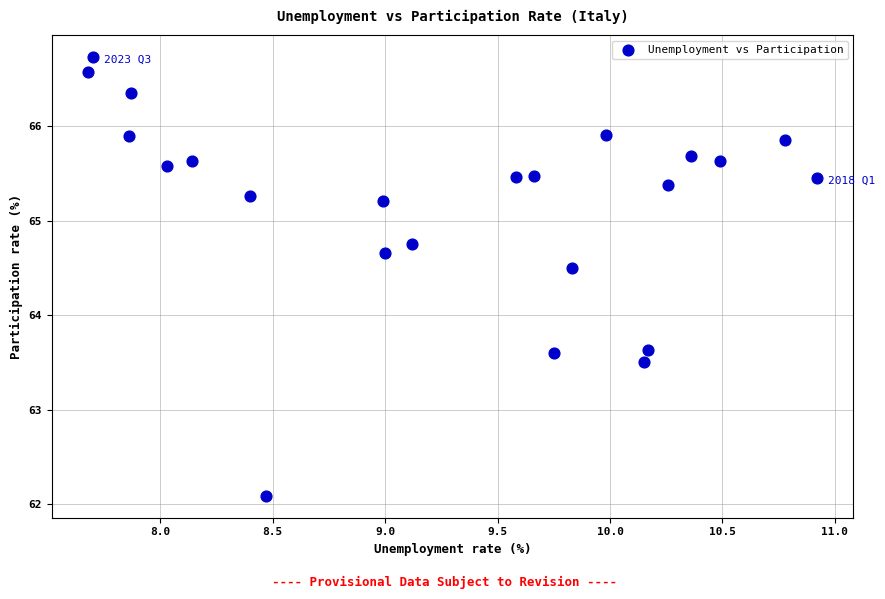

What is the range of X values (max minus min)?

3.2